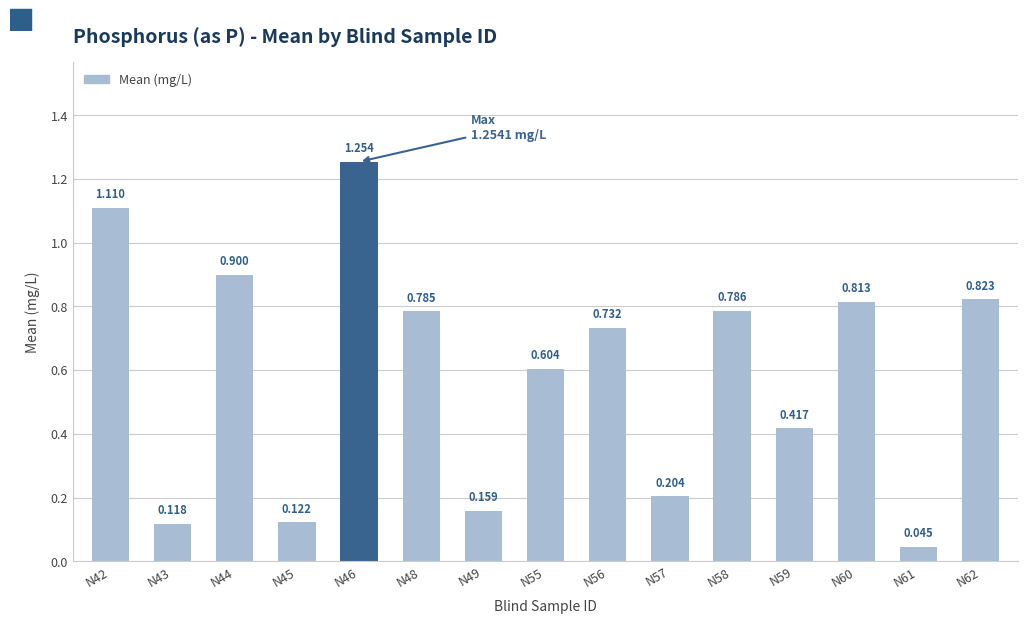

Are the bars horizontal?

No